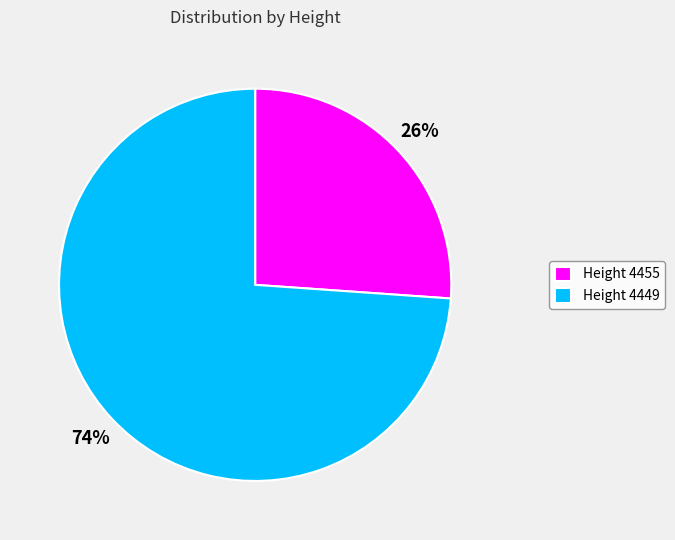

Is it true that Height 4455 is 14% of the pie?

False